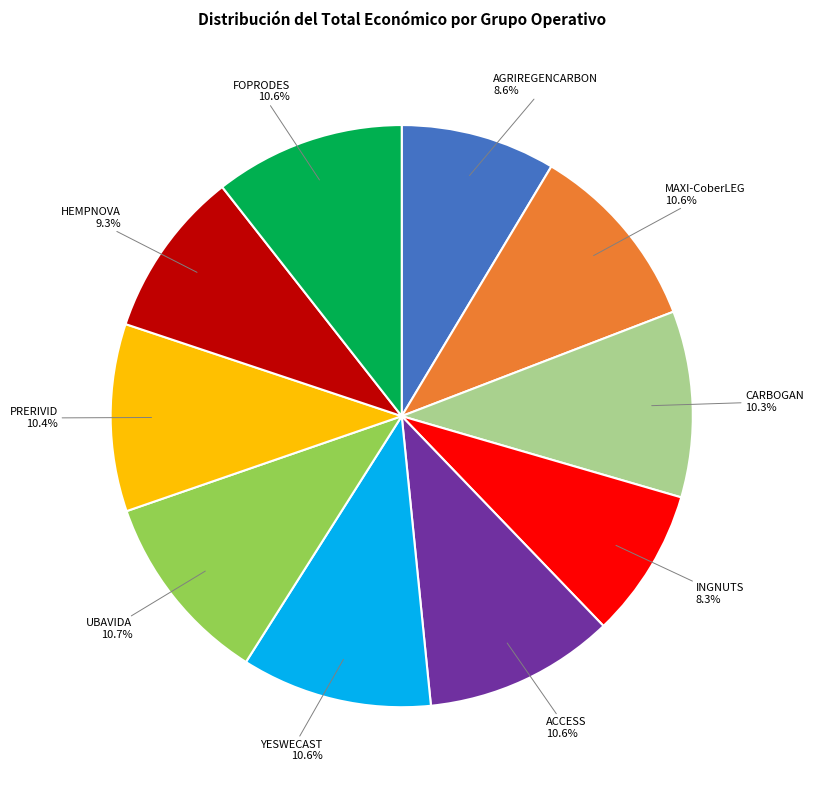

Is there a majority slice in this chart?

No